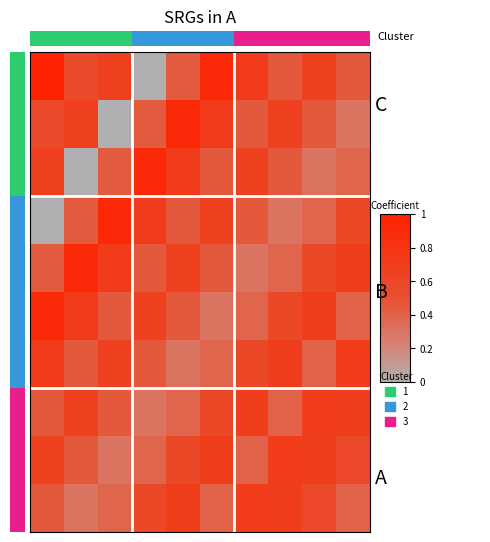

The value of row_8 at 8 is 0.7. True or false?

True